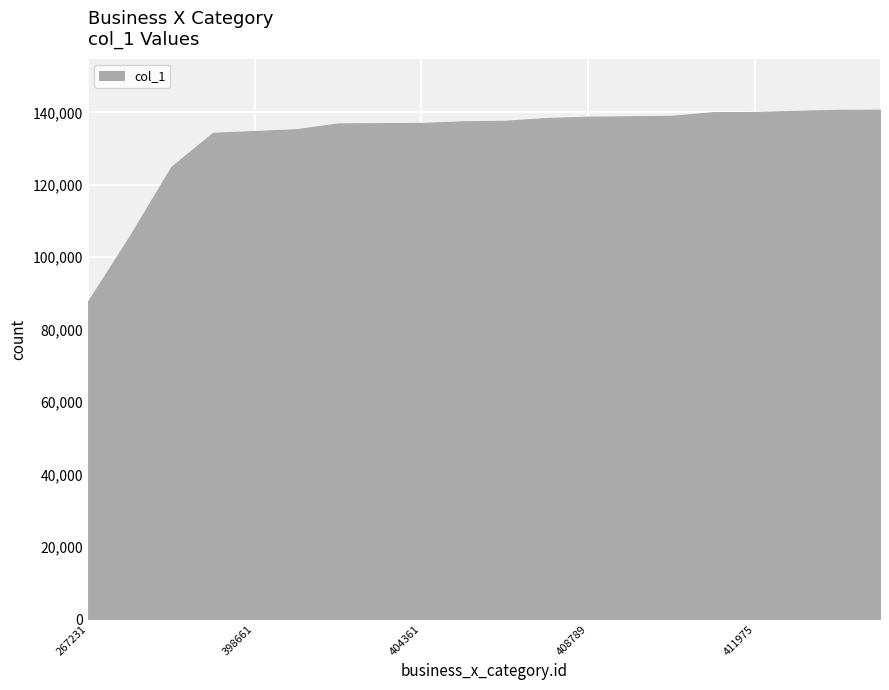

Count the number of values greater than 137663.

9